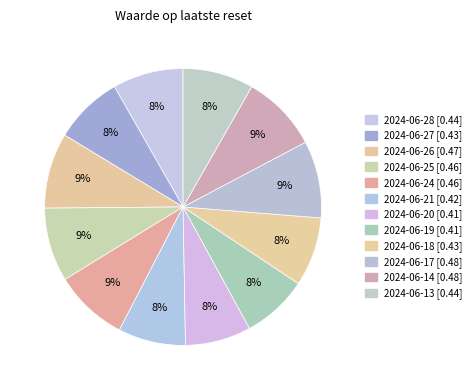

What is the smallest slice in the pie chart?

2024-06-20